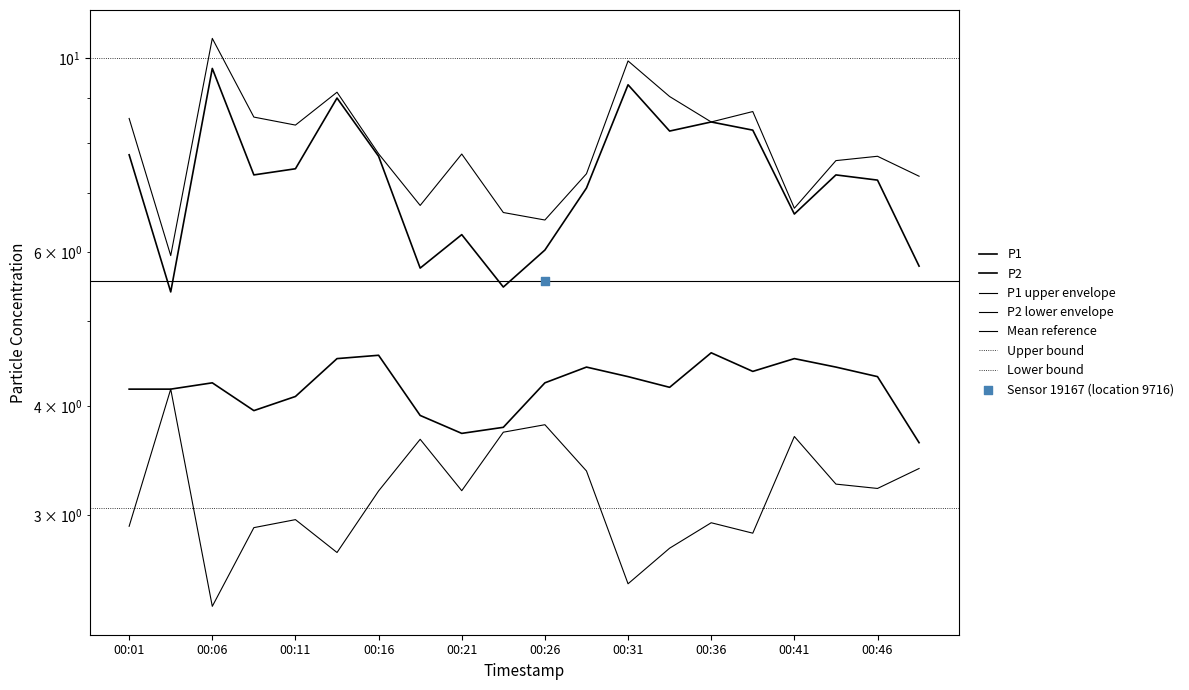

What is the total value across all series at 00:36?

13.0